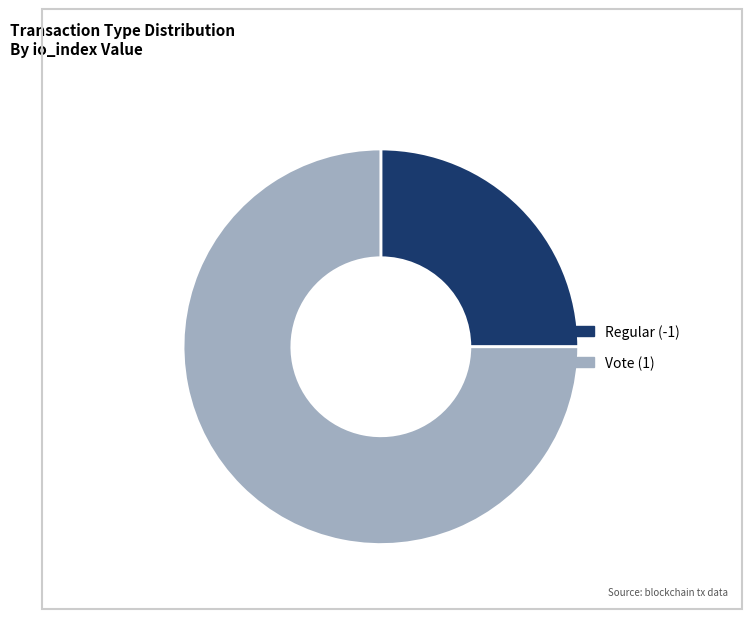

How many slices are in this pie chart?

2